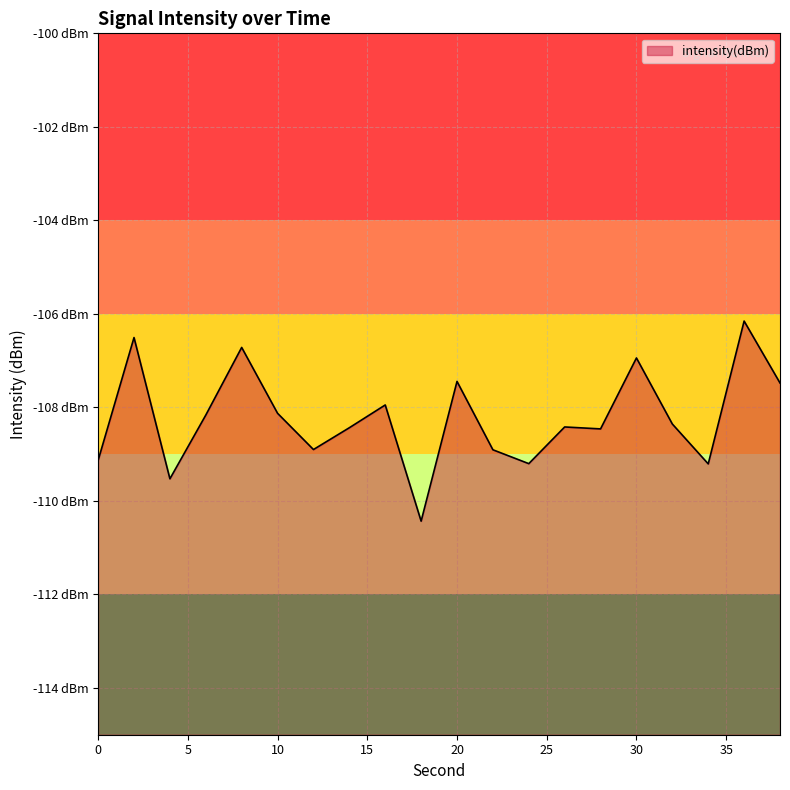

What is the change in value from 0 to 24?

-0.1